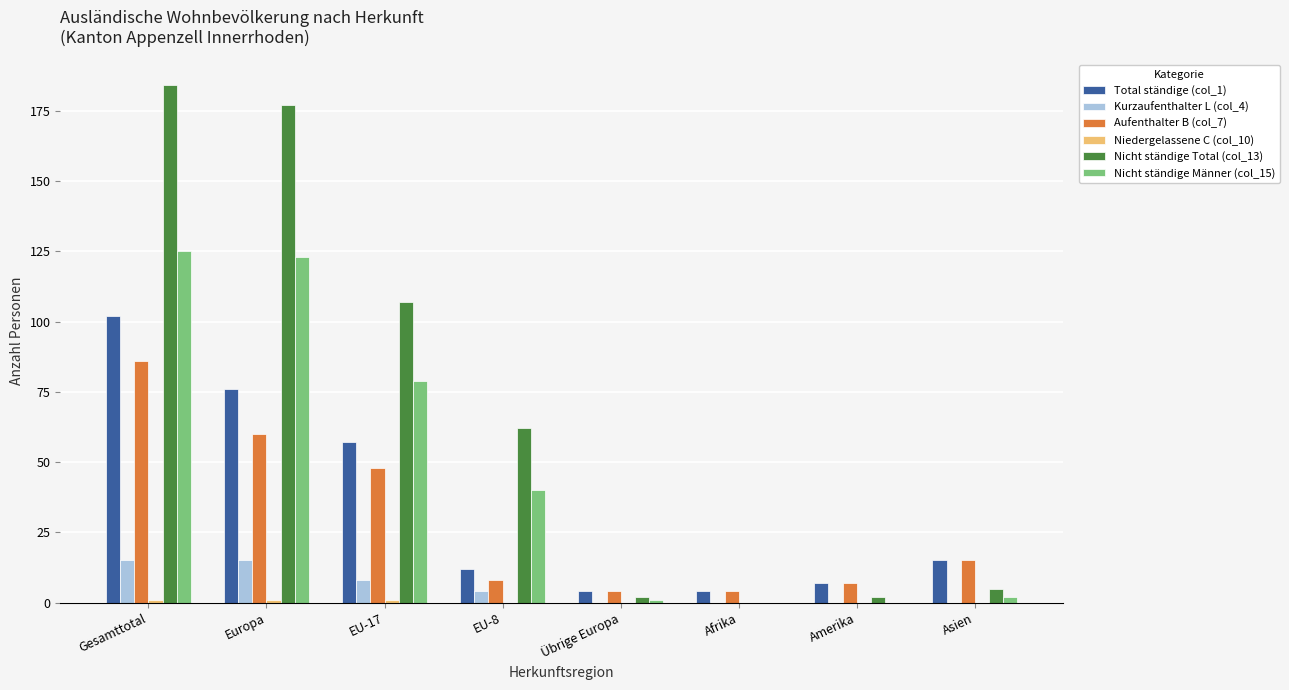

Is it true that Aufenthalter B (col_7) equals 15 at Asien?

True